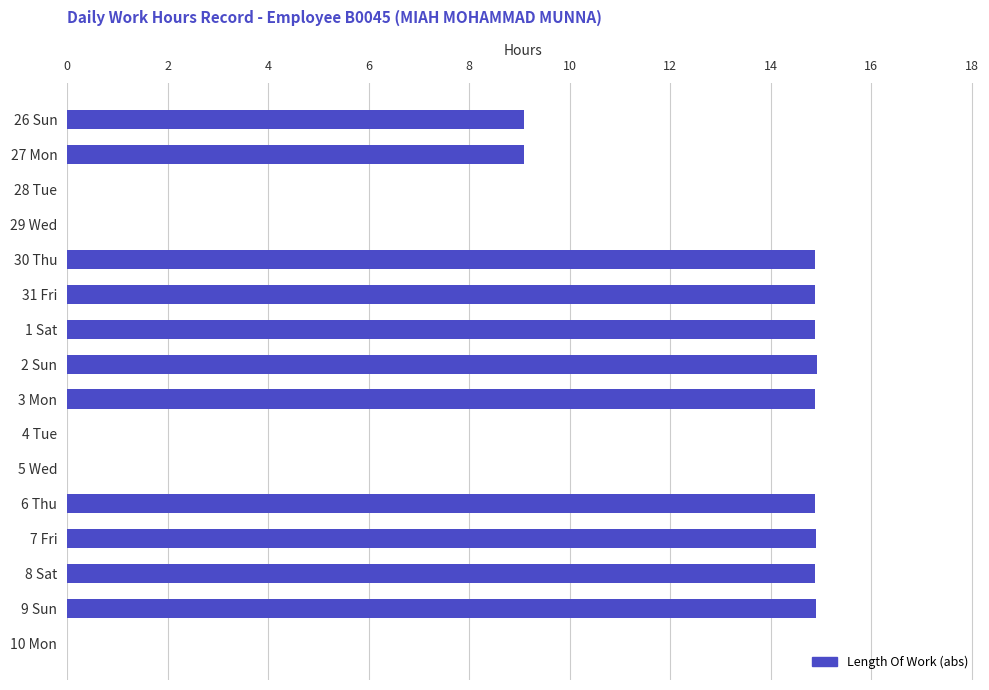

Between 31 Fri and 4 Tue, which is larger?

31 Fri